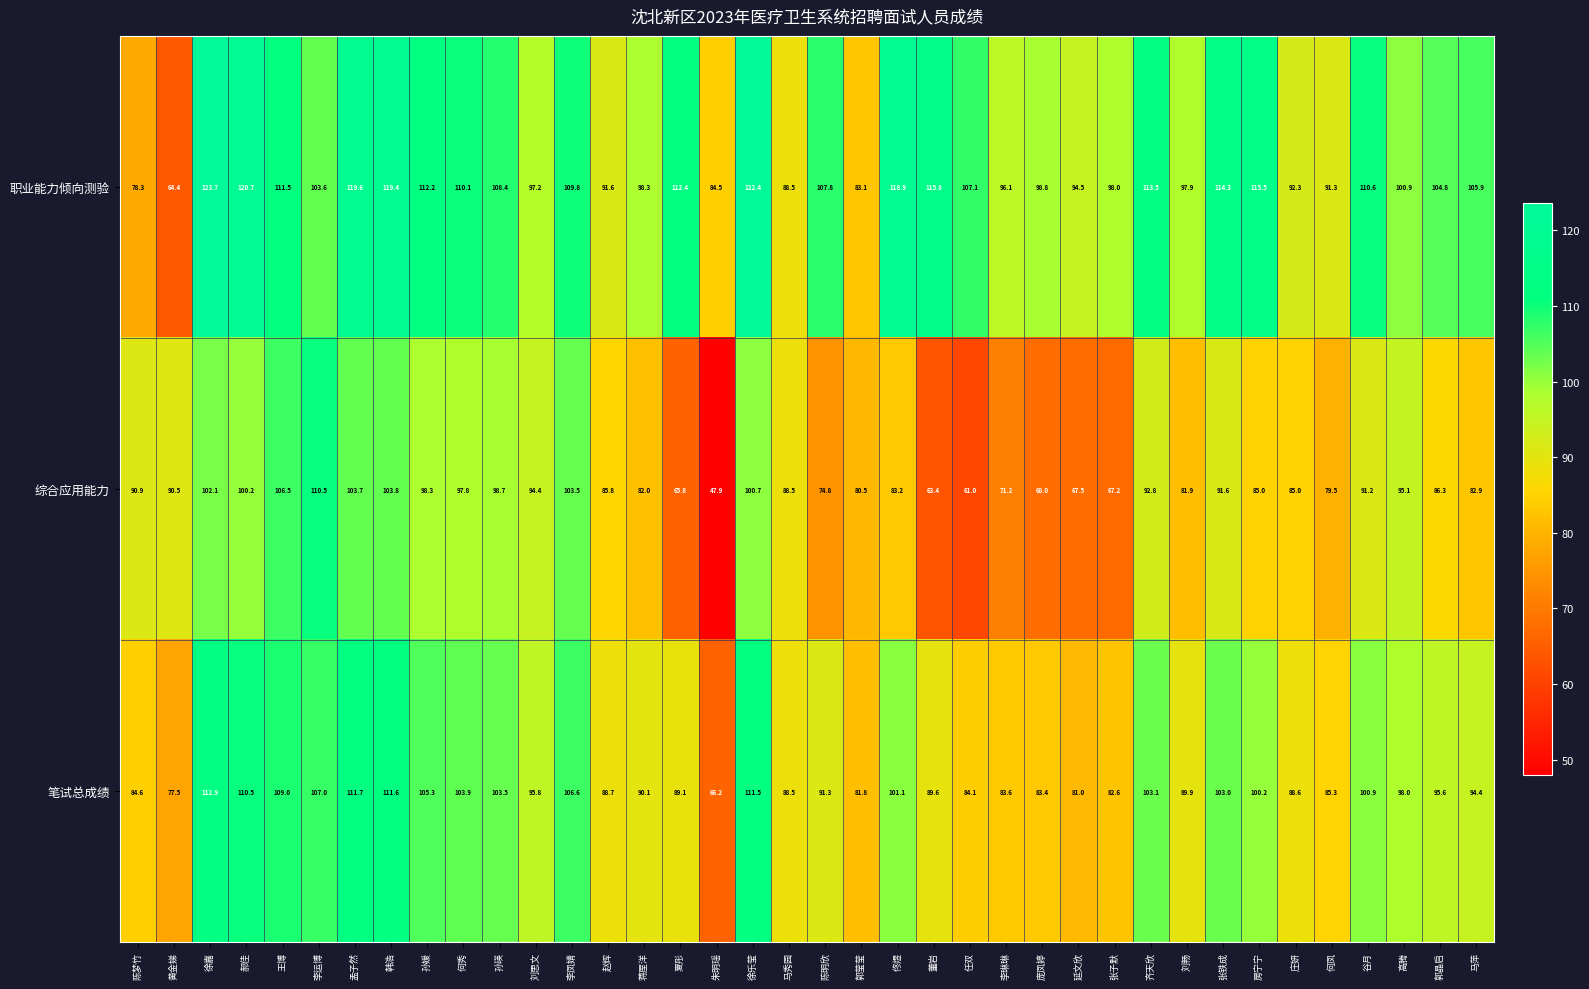

How many categories are shown in the chart?

38